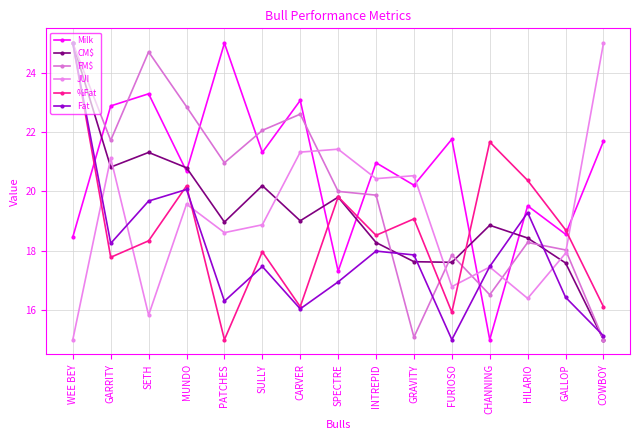

True or false: Milk has a value of 20.7 at MUNDO.

True